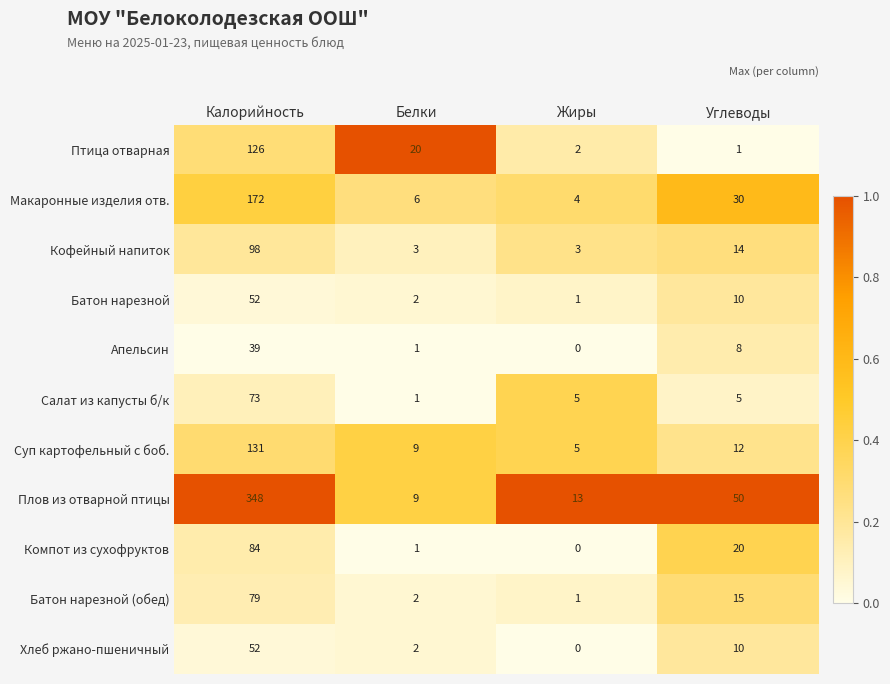

Which category has the highest value across all series?

Калорийность